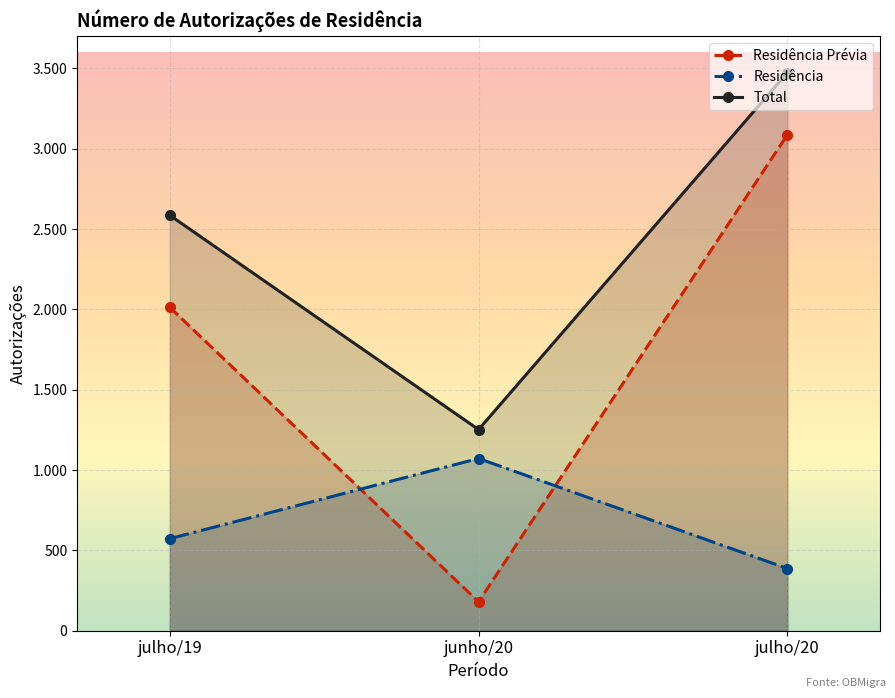

What is the value of the Residência Prévia point at the 2nd from the left?

180